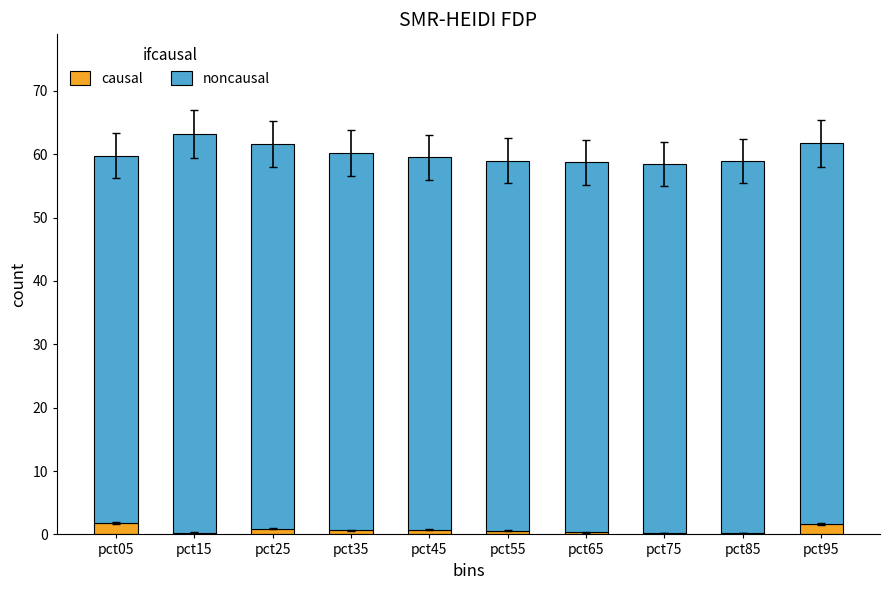

Are the bars grouped side by side (vs. stacked)?

No